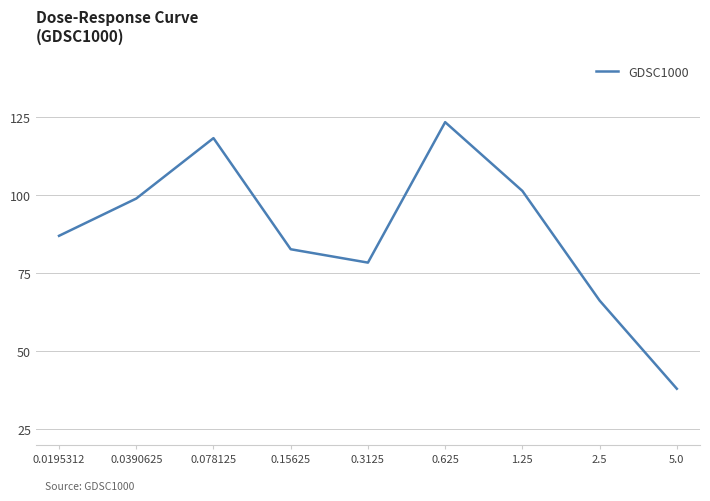

Is it true that the value at 0.0390625 is 147.1?

False